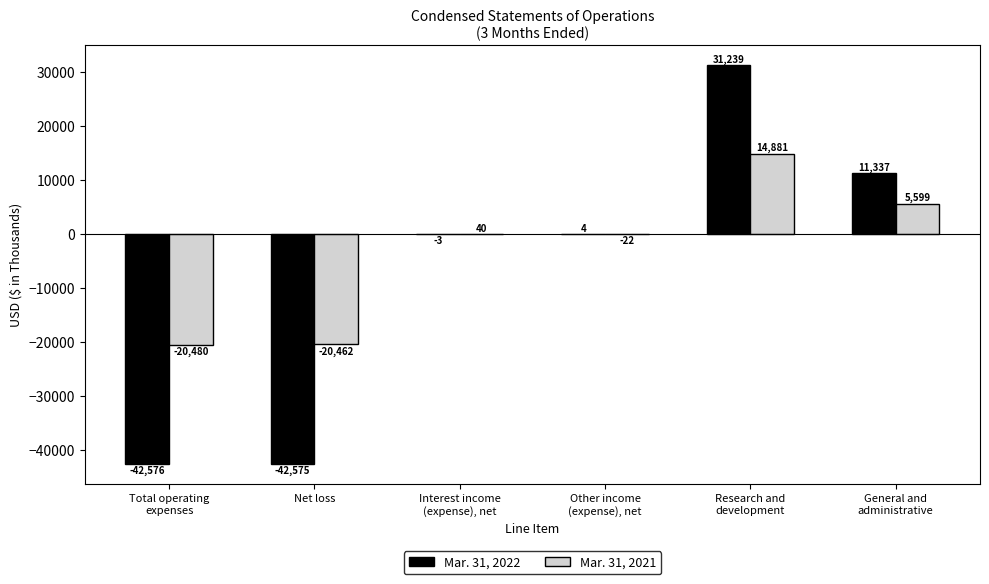

Which series has the largest total across all categories?

Mar. 31, 2021